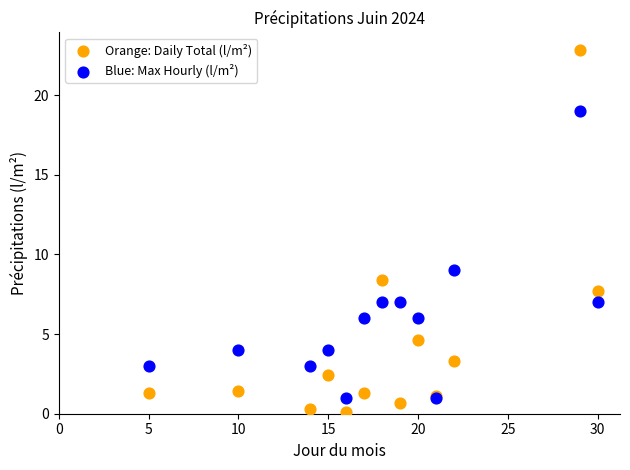

Which series reaches the maximum Y coordinate?

Orange: Daily Total (l/m²)